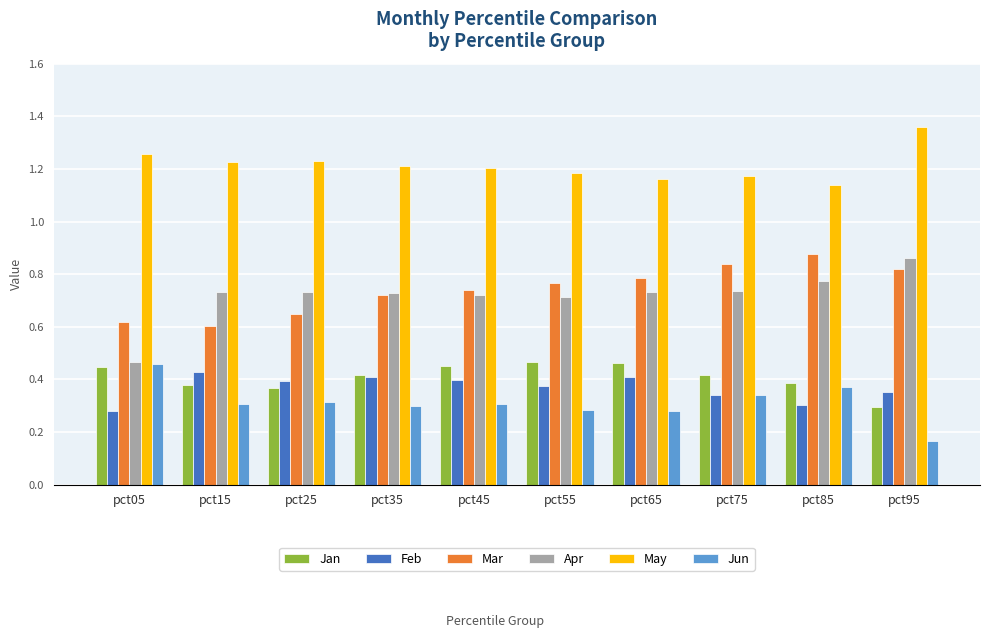

At which label does Jan reach its minimum?

pct95